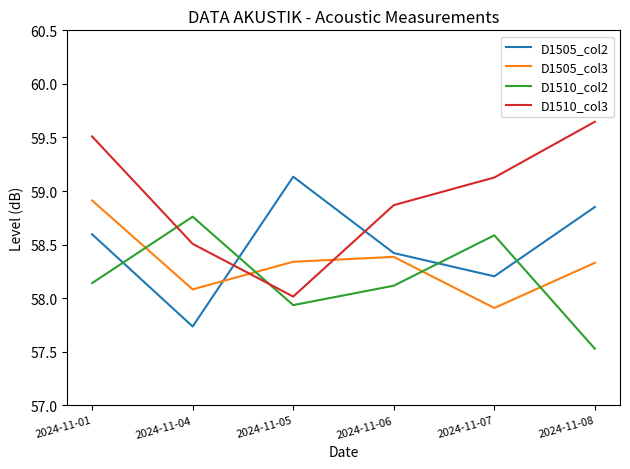

Is the value of D1510_col3 at 2024-11-08 greater than the value of D1505_col3 at 2024-11-08?

Yes